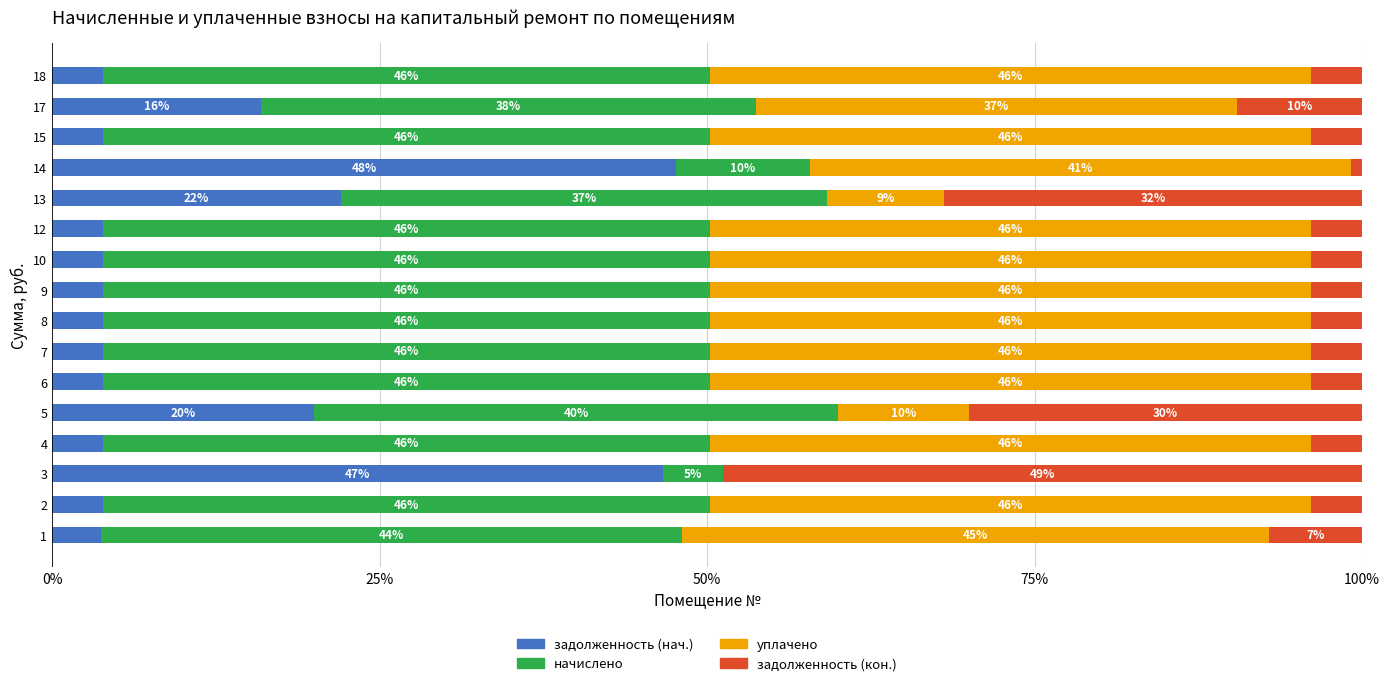

What is the maximum value for задолженность (нач.)?

47.6